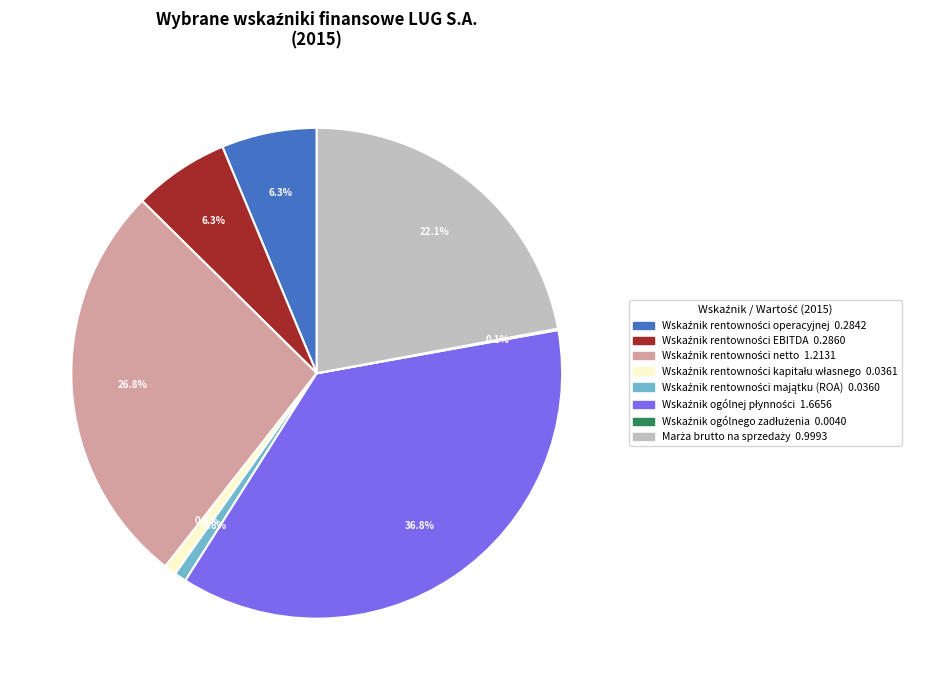

Does any single category account for the majority?

No